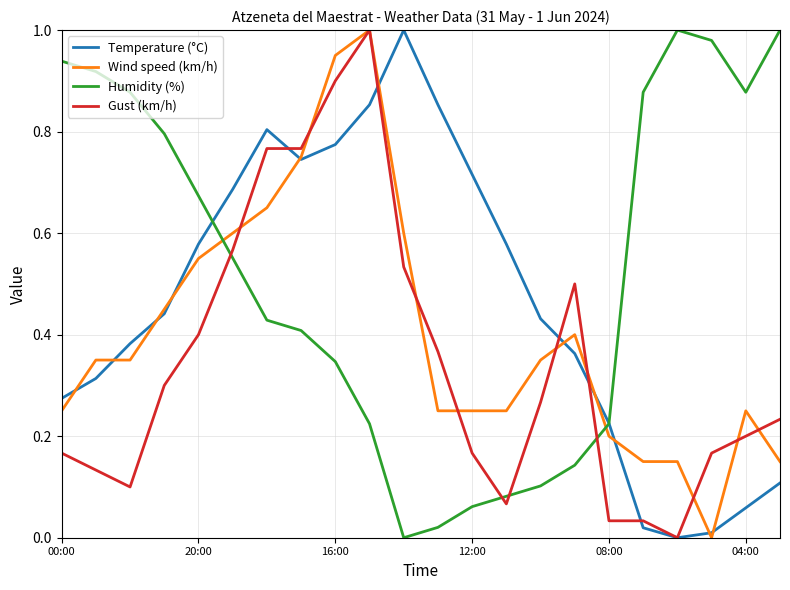

Which series ends up on top after the final intersection of Wind speed (km/h) and Humidity (%)?

Humidity (%)